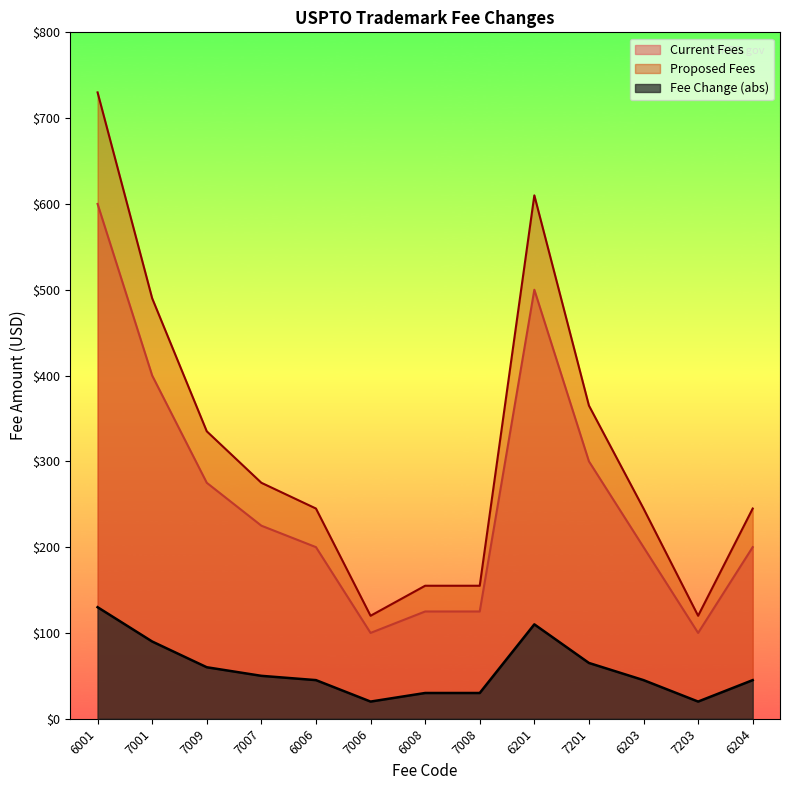

The Current Fees series shows 99 at 7007. True or false?

False